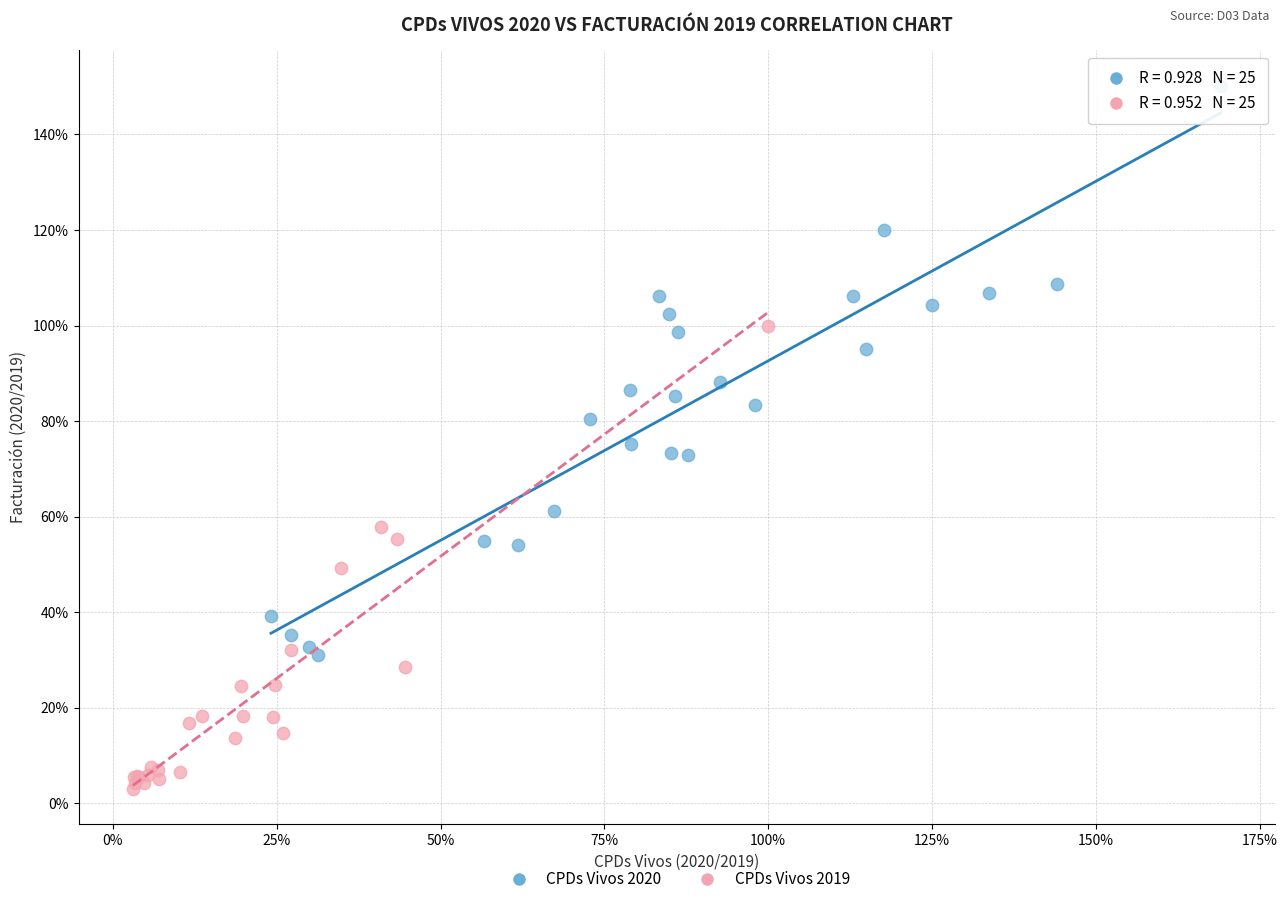

Which series contains the highest Y value?

CPDs Vivos 2020